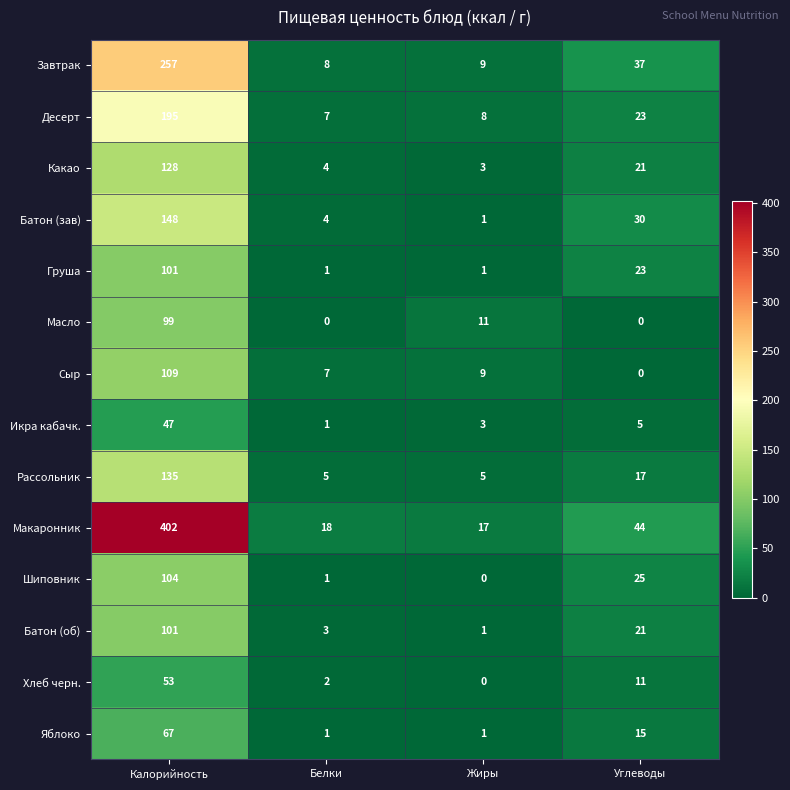

Rank the categories by Сыр value from lowest to highest.

Углеводы, Белки, Жиры, Калорийность